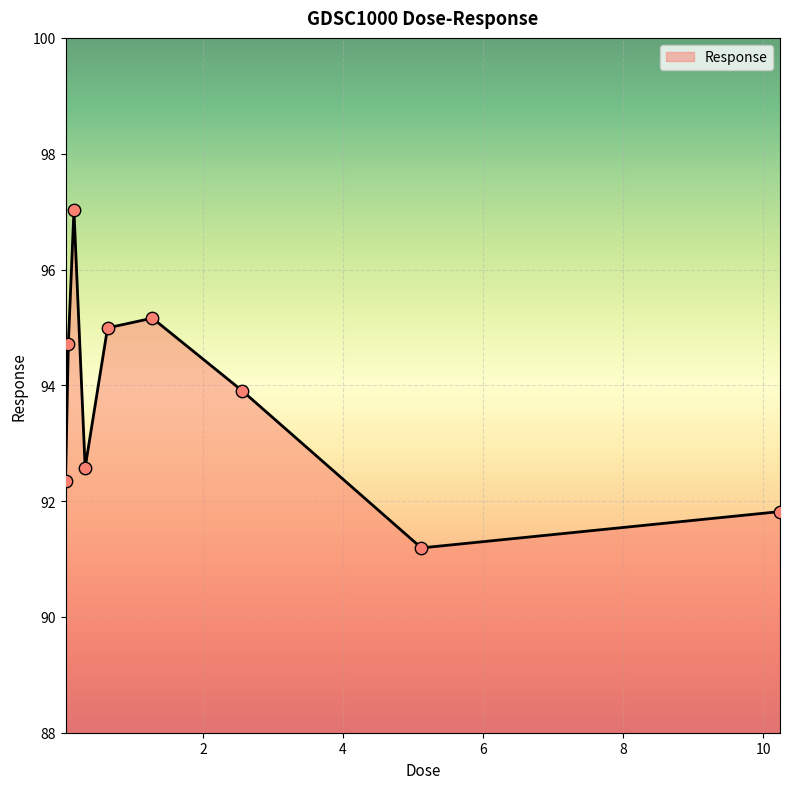

What is the minimum value shown in the chart?

91.2